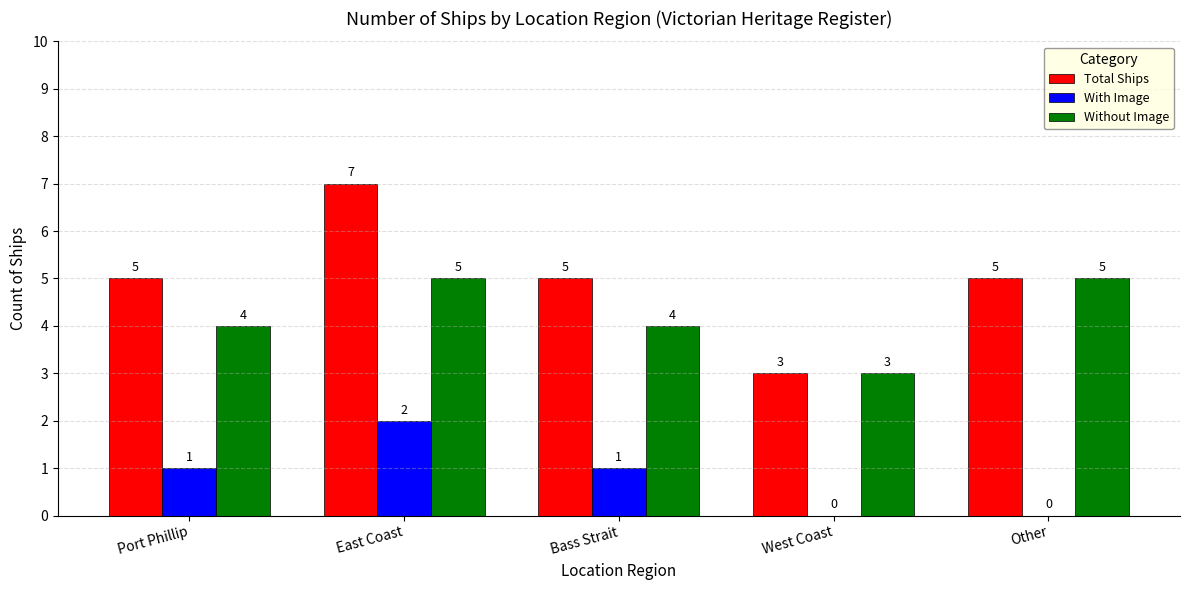

Between East Coast and Bass Strait, which series saw the biggest shift?

Total Ships